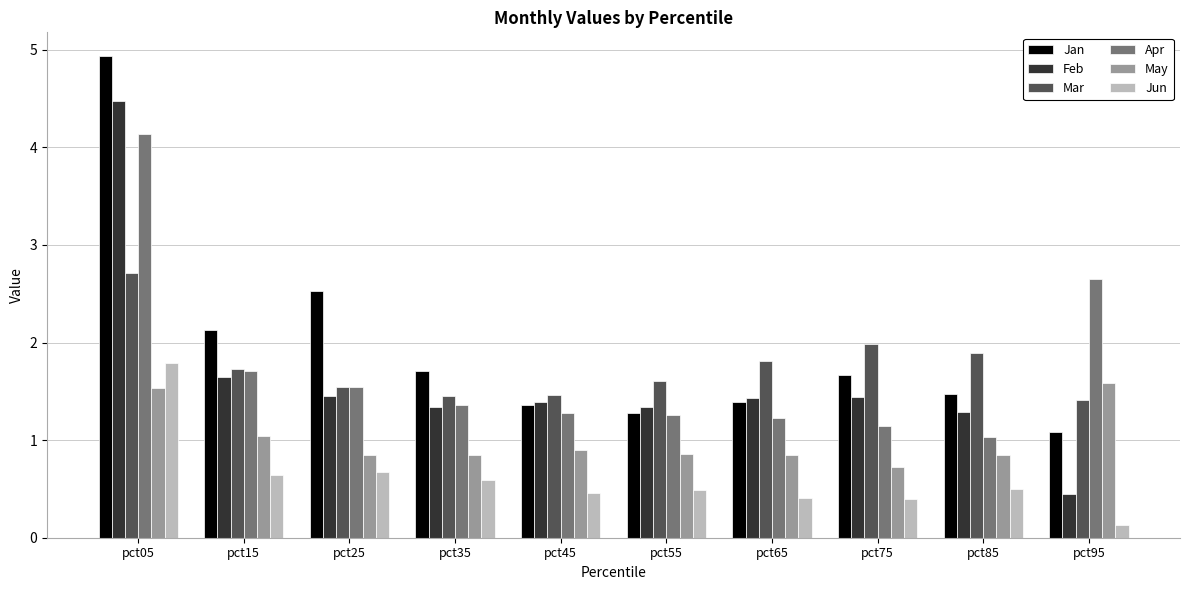

What is the difference between the second highest and minimum values in the May series?

0.8